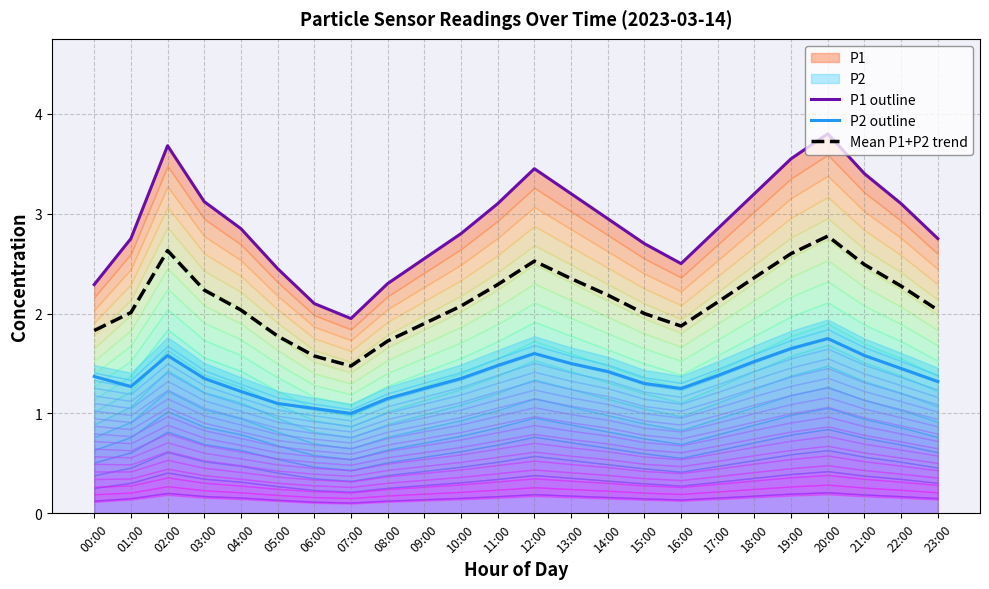

At which category is the sum across all series the highest?

20:00